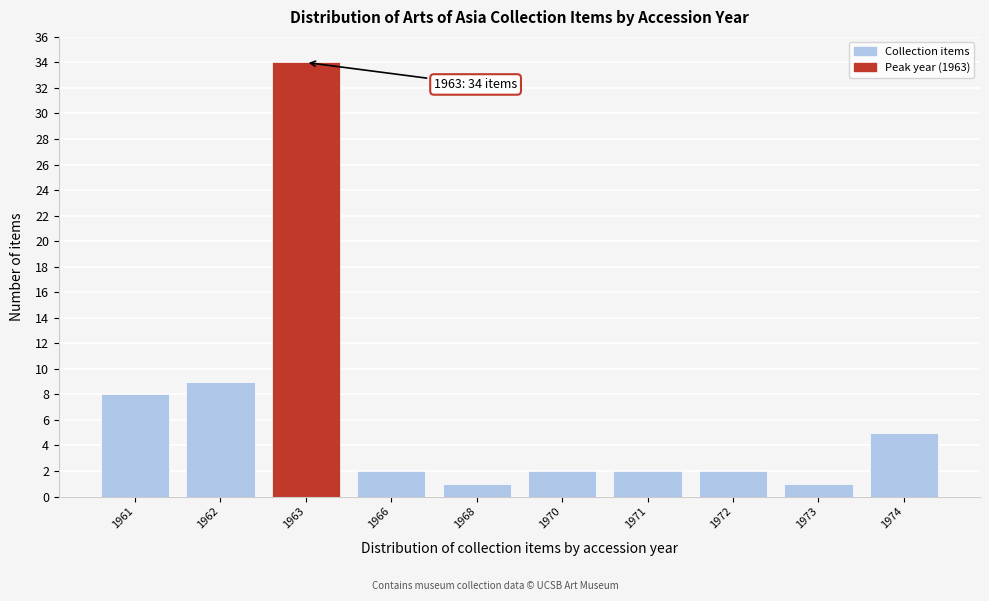

Reading left to right, list all the values displayed in this chart.

8	9	34	2	1	2	2	2	1	5